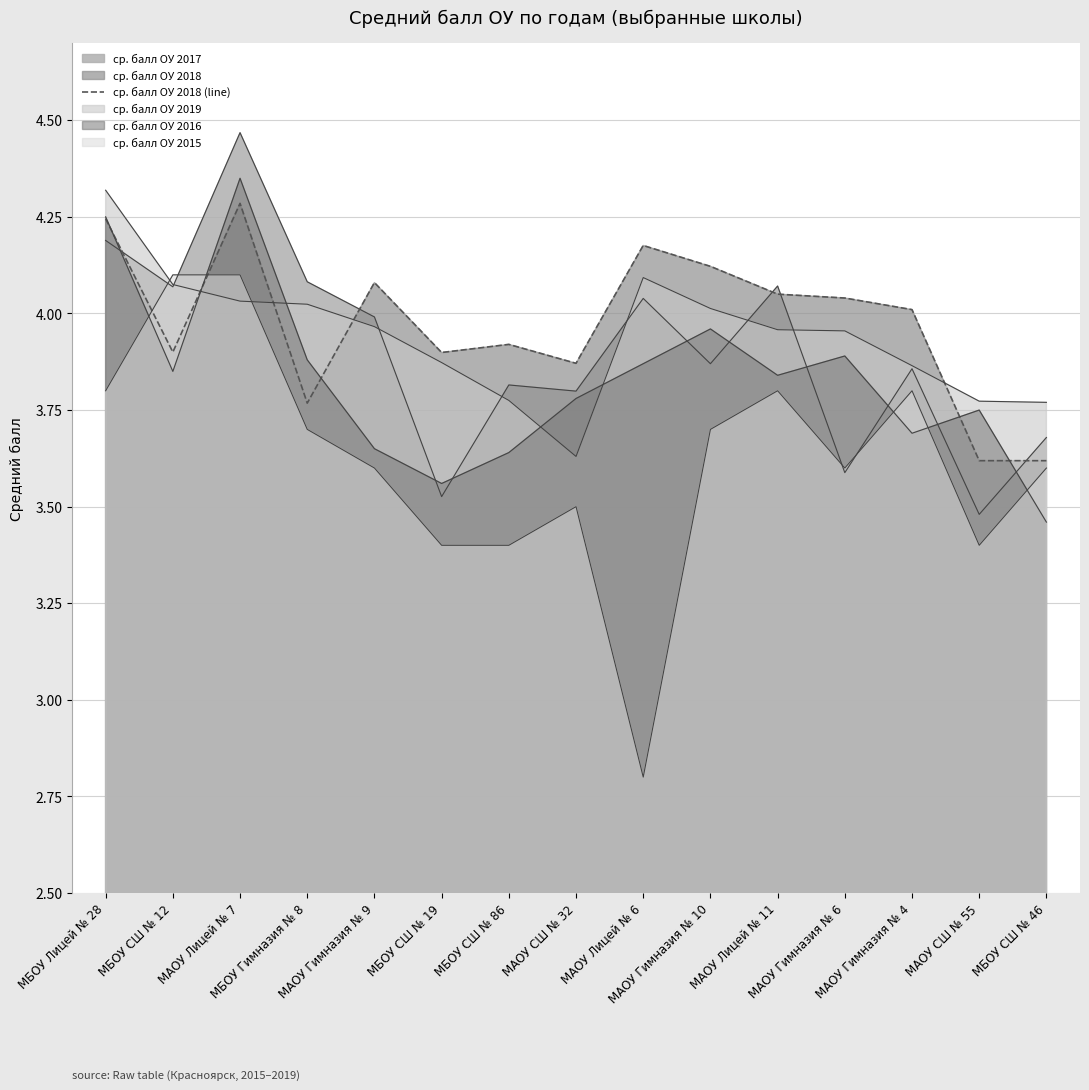

What is the difference between the maximum and minimum values?

0.7